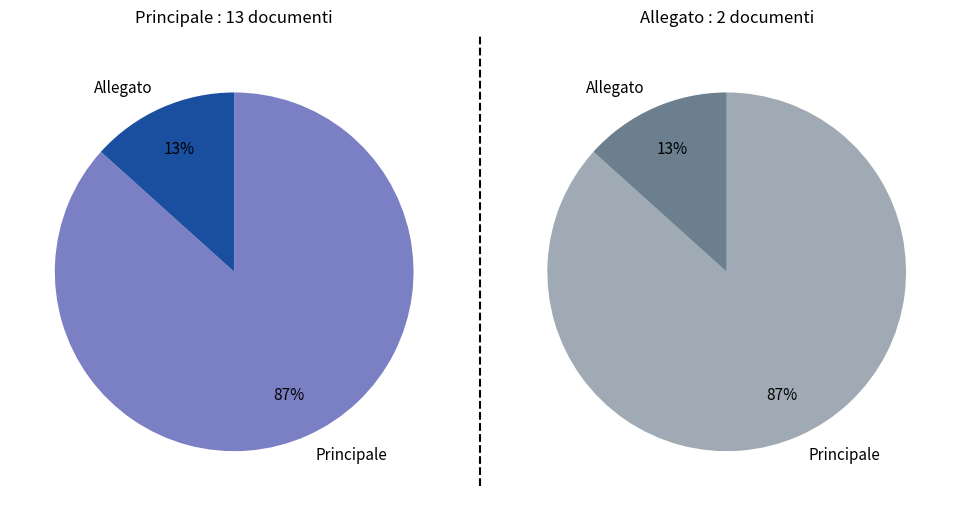

The Principale slice represents 87% of the pie. True or false?

True